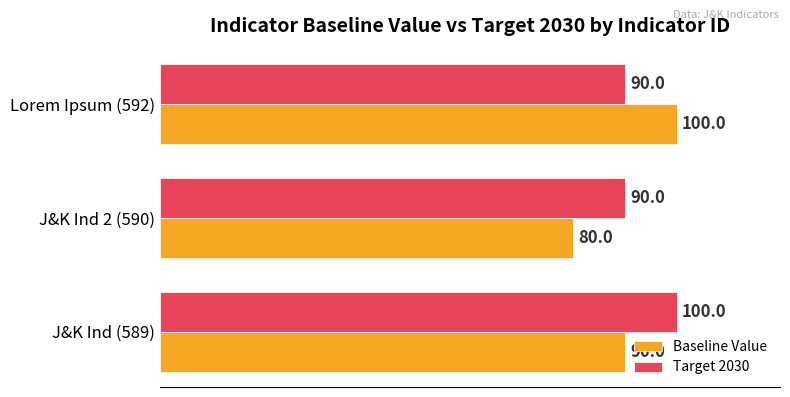

Is the value of Baseline Value at Lorem Ipsum (592) greater than the value of Target 2030 at Lorem Ipsum (592)?

Yes